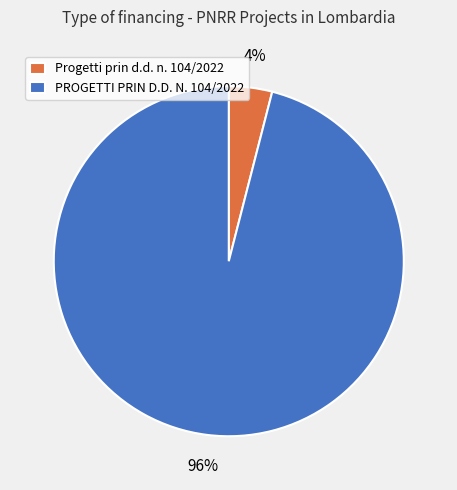

Between Progetti prin d.d. n. 104/2022 and PROGETTI PRIN D.D. N. 104/2022, which is larger?

PROGETTI PRIN D.D. N. 104/2022